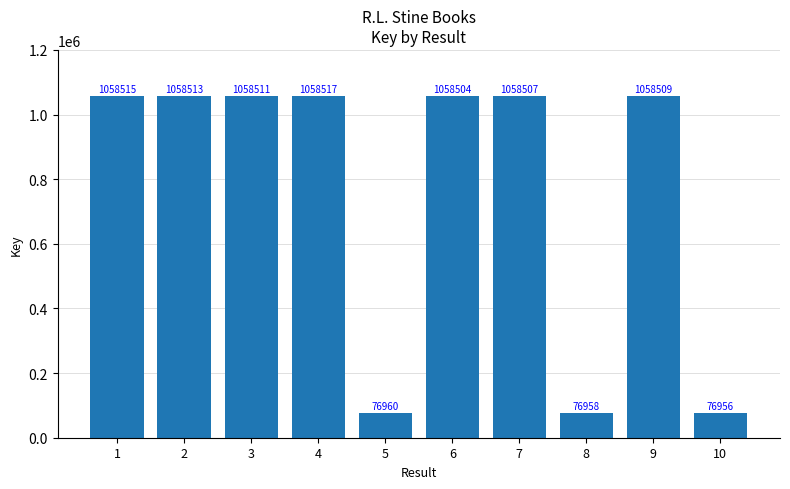

The value at 4 is 452345. True or false?

False